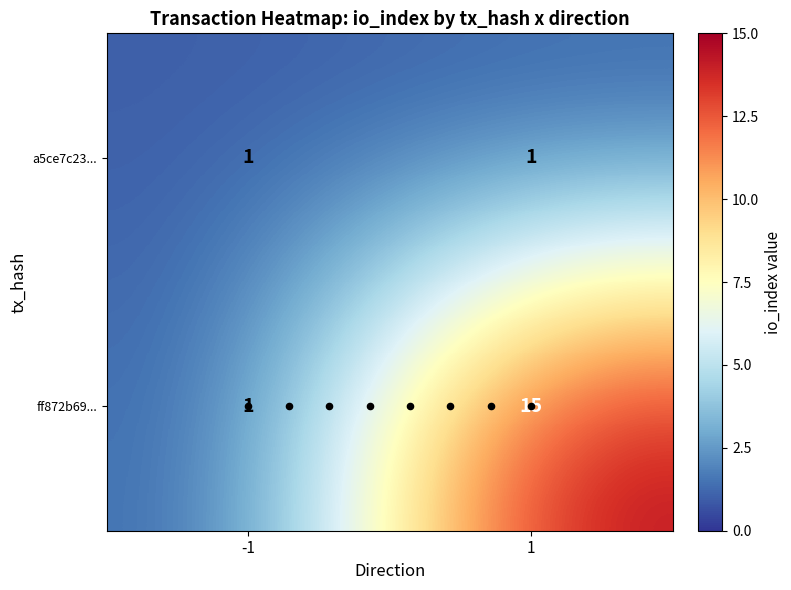

List the series in order of their peak value, highest first.

ff872b69..., a5ce7c23...